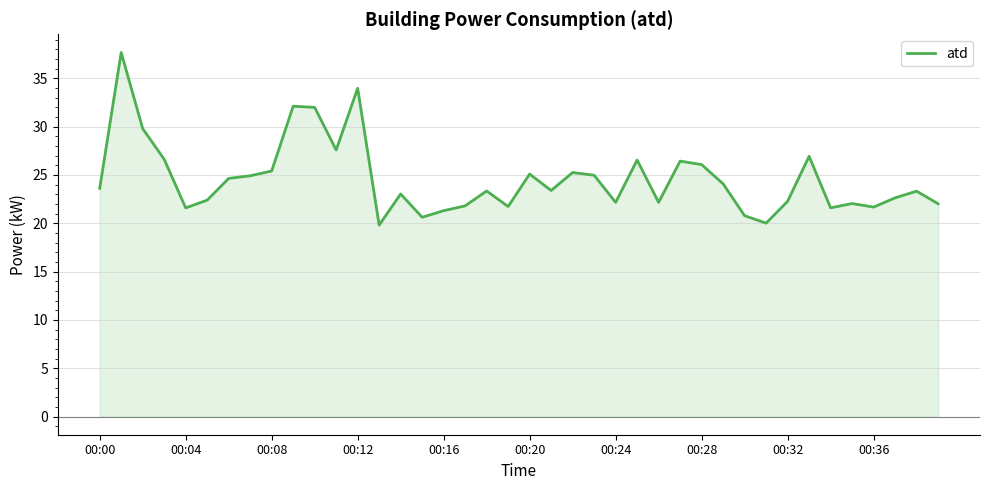

What is the maximum value shown in the chart?

37.7